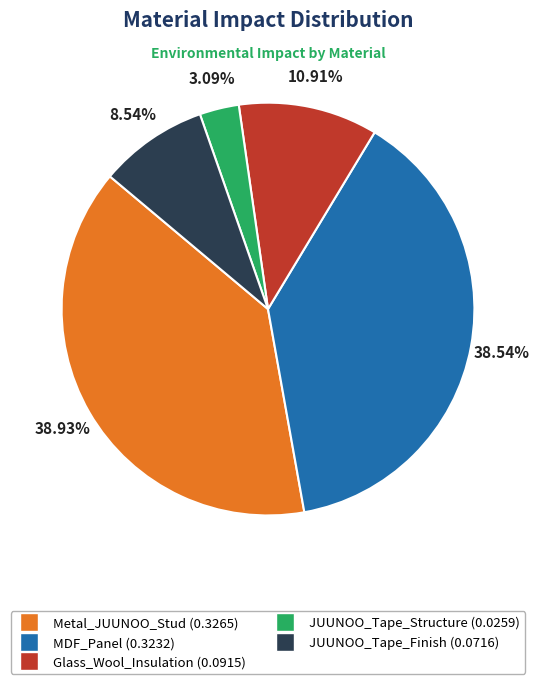

Is it true that JUUNOO_Tape_Structure is 3% of the pie?

True